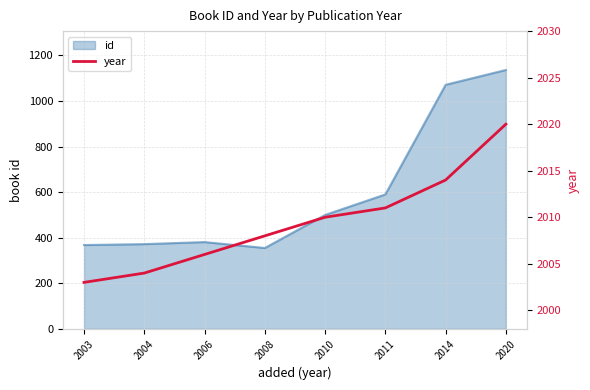

What is the greatest value displayed?

2020